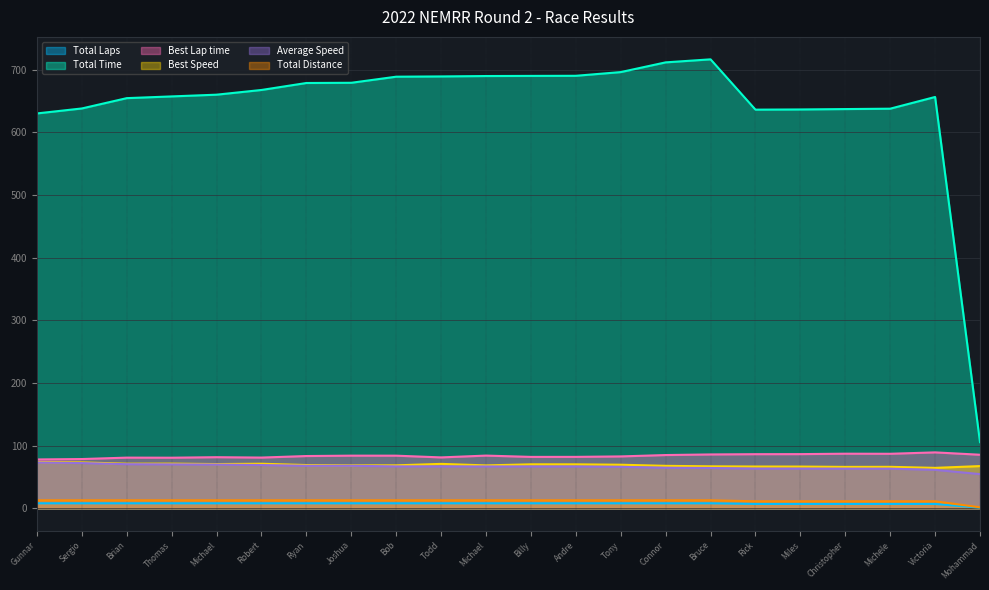

List the series in order of their peak value, highest first.

Total Time, Best Lap time, Best Speed, Average Speed, Total Laps, Total Distance